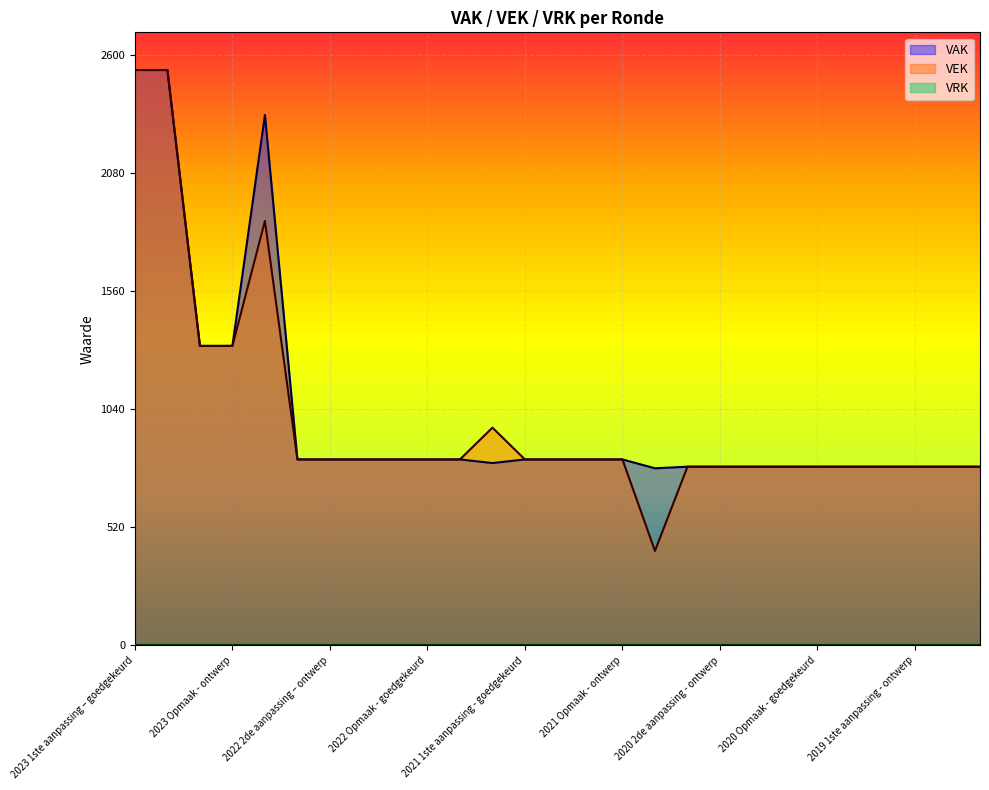

What is the average value of the VEK series?

1000